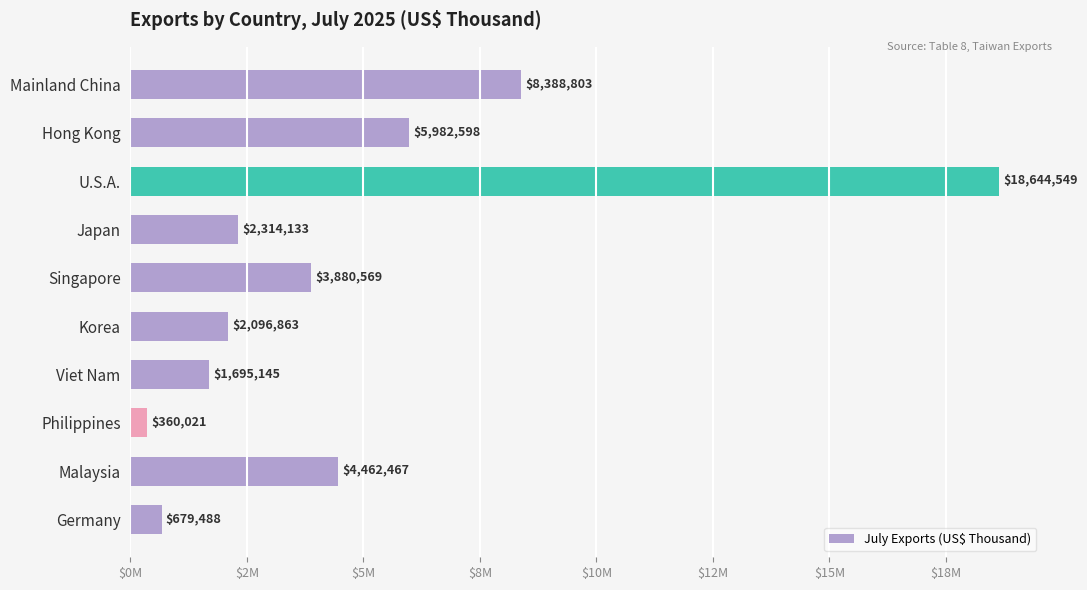

Does the chart contain any negative values?

No